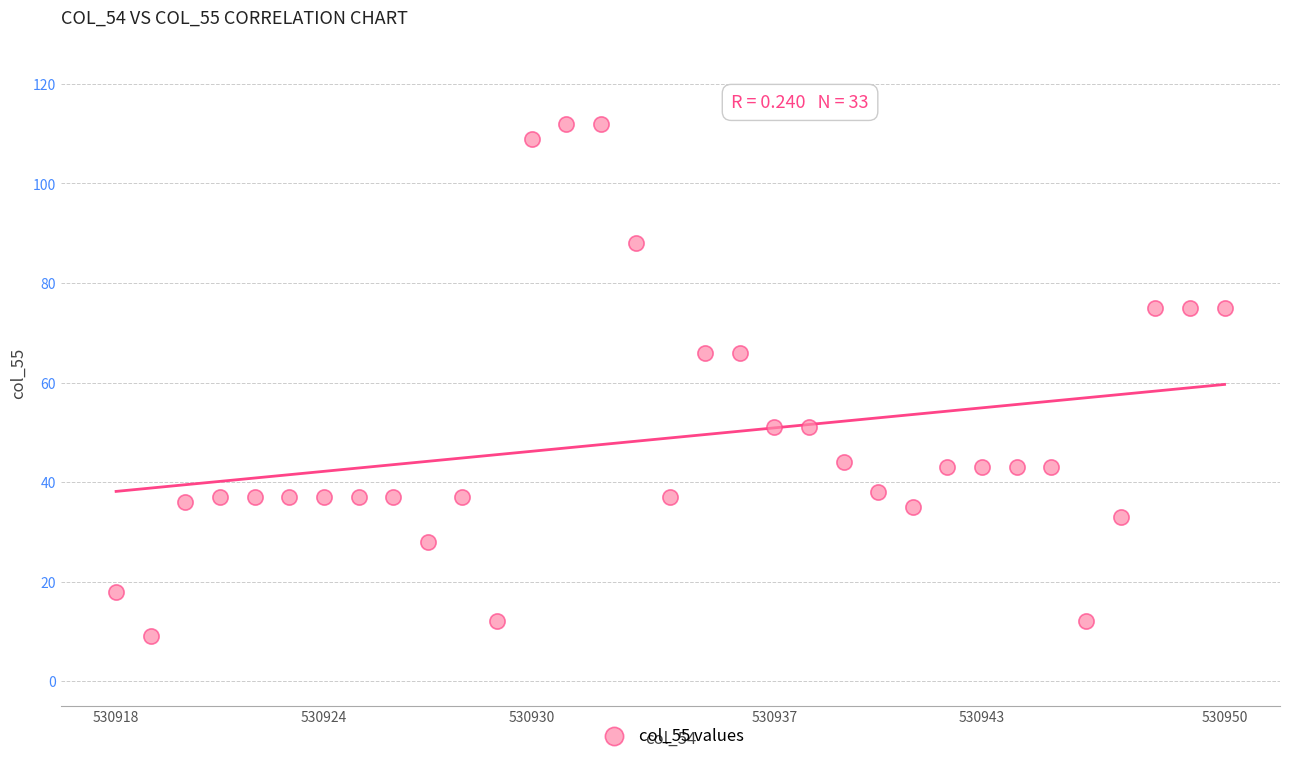

What is the range of X values (max minus min)?

32